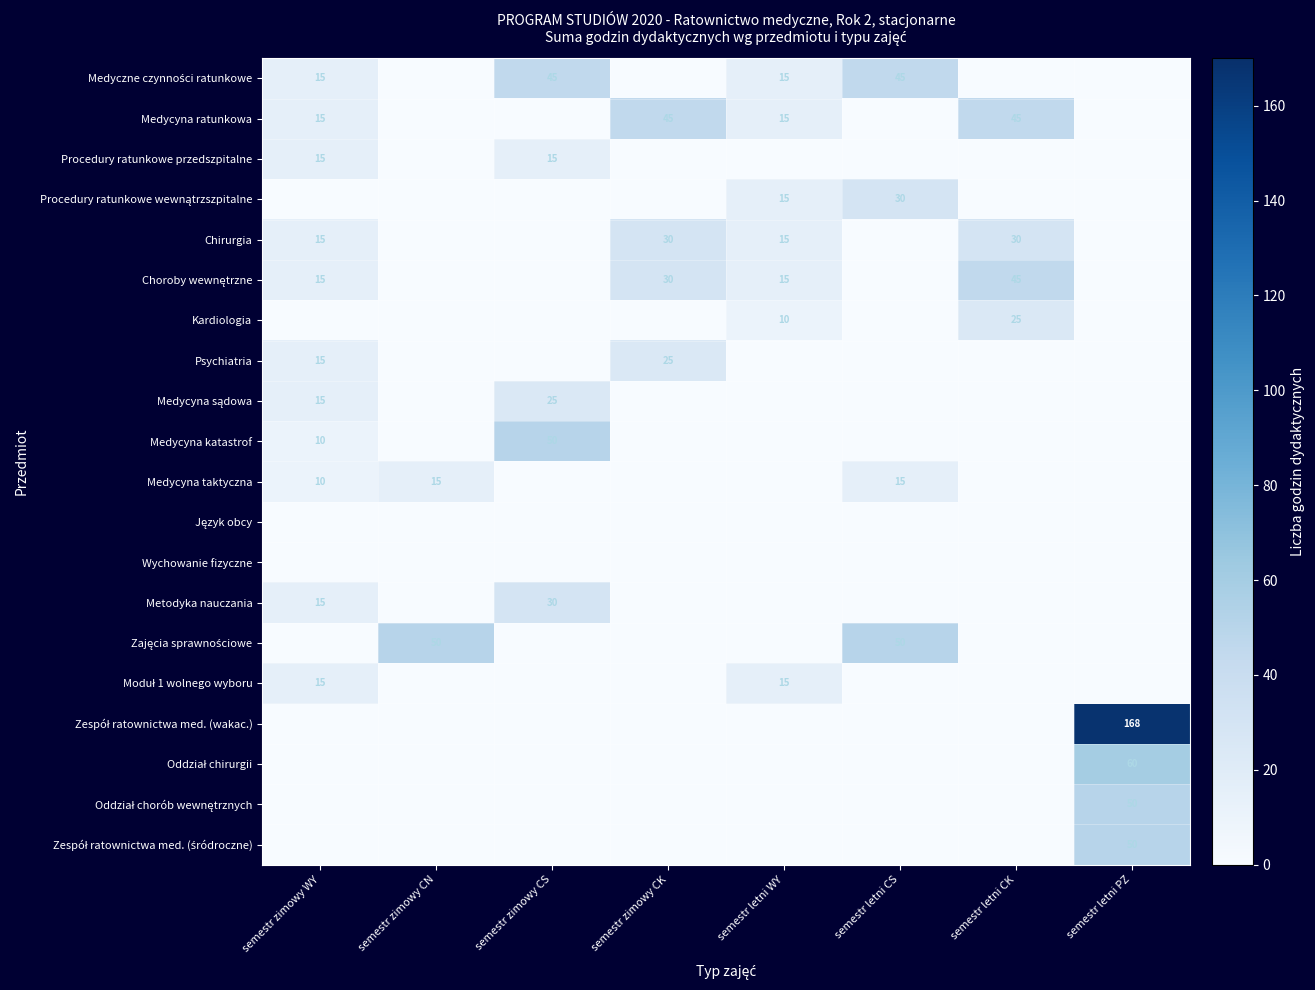

Rank the categories by Procedury ratunkowe wewnątrzszpitalne value from highest to lowest.

semestr letni CS, semestr letni WY, semestr zimowy WY, semestr zimowy CN, semestr zimowy CS, semestr zimowy CK, semestr letni CK, semestr letni PZ